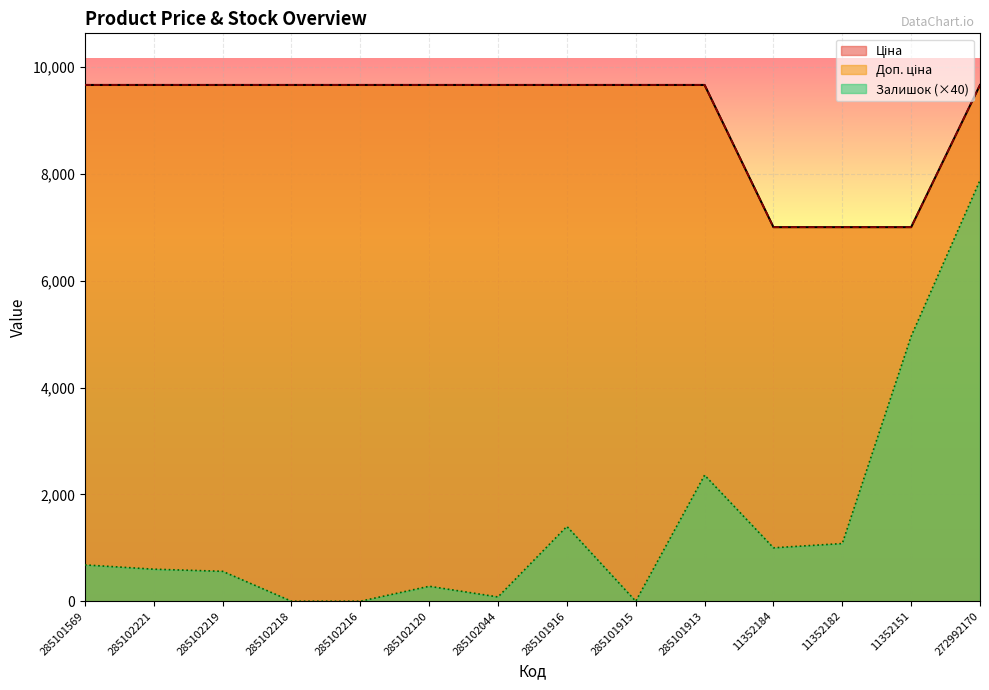

Reading right to left, extract all data points from this chart.

Ціна: 9664.7	7002.7	7002.7	7002.7	9664.7	9664.7	9664.7	9664.7	9664.7	9664.7	9664.7	9664.7	9664.7	9664.7
Доп. ціна: 9664.7	7002.7	7002.7	7002.7	9664.7	9664.7	9664.7	9664.7	9664.7	9664.7	9664.7	9664.7	9664.7	9664.7
Залишок: 7880.0	4960.0	1080.0	1000.0	2360.0	0.0	1400.0	80.0	280.0	0.0	0.0	560.0	600.0	680.0